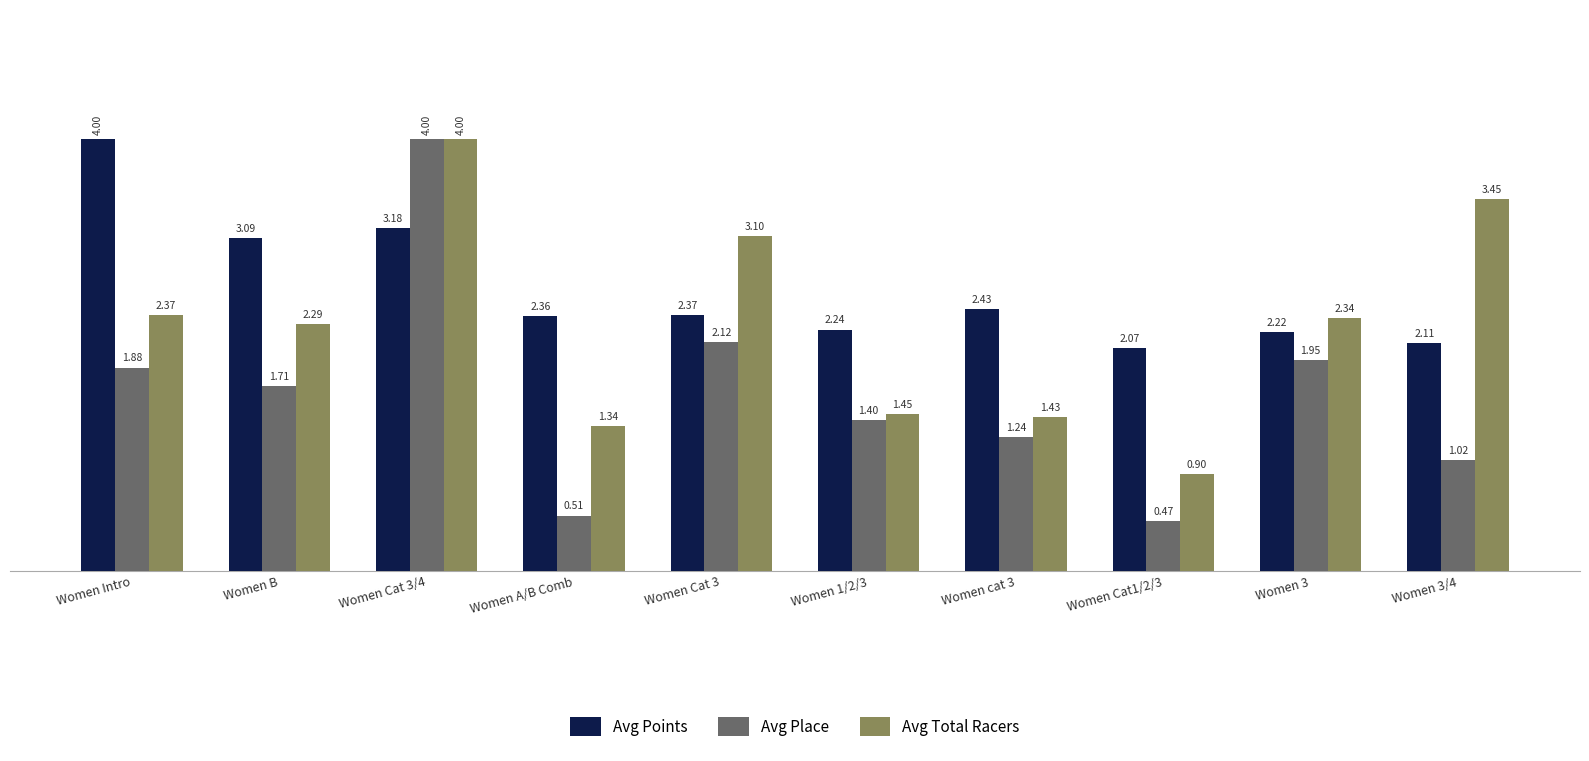

List the series in order of their overall mean, highest first.

Avg Points, Avg Total Racers, Avg Place